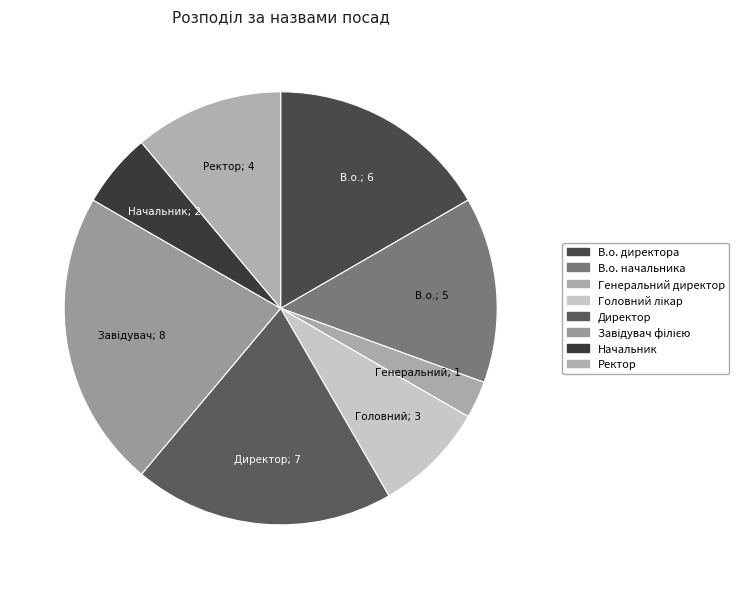

What is the change in value from Директор to Ректор?

-3